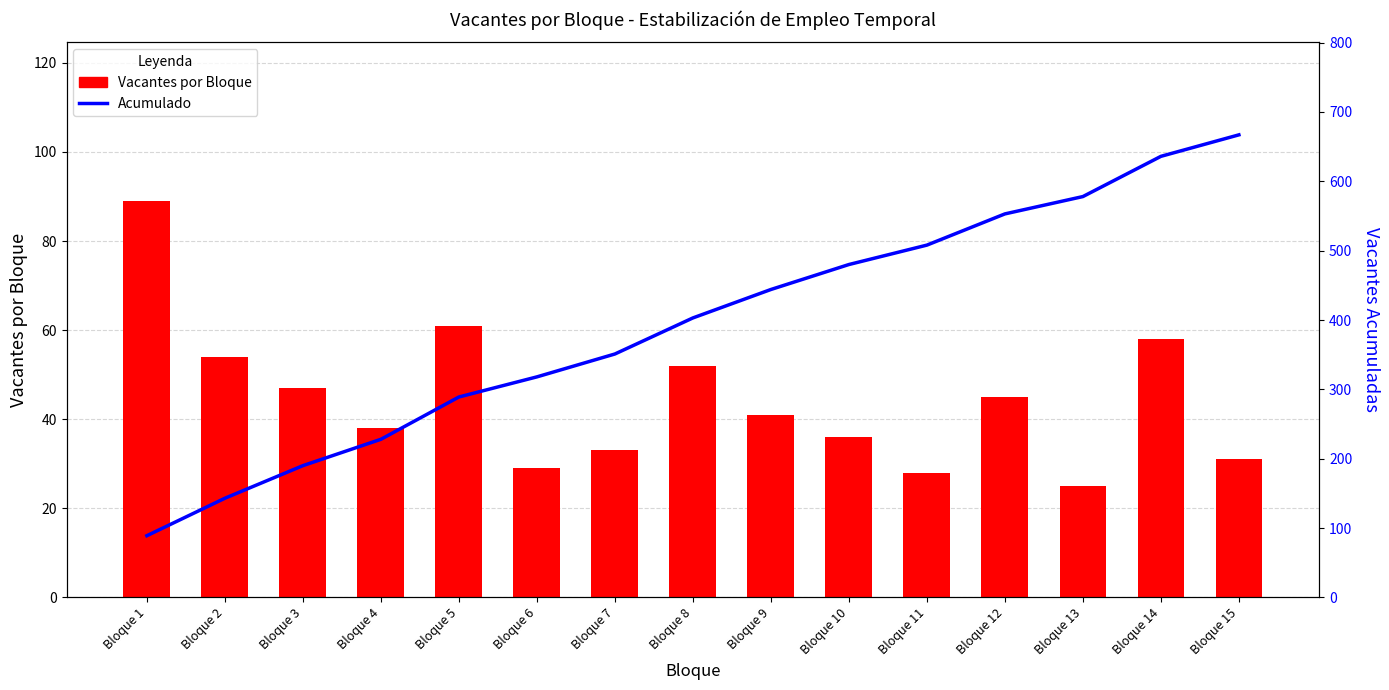

What is the total value across all series at Bloque 1?

178